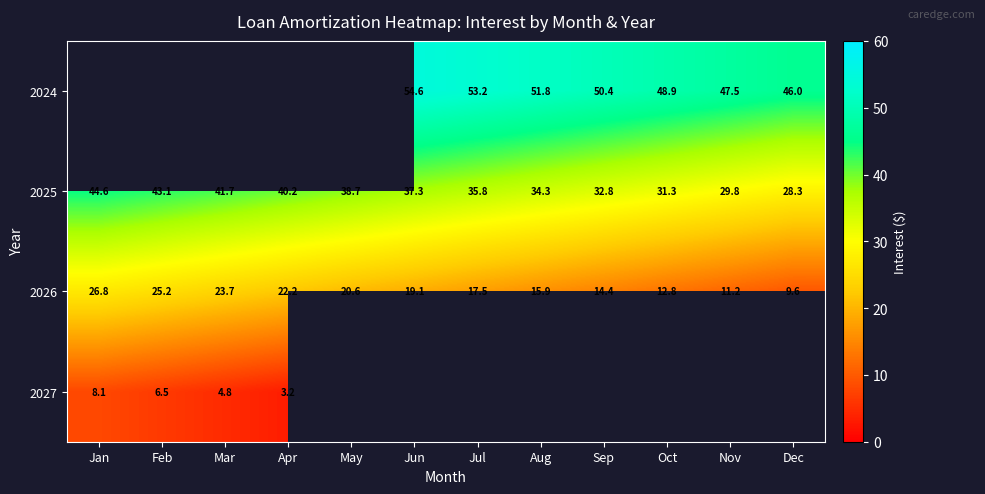

What is the highest value of the 2026 series?

26.8